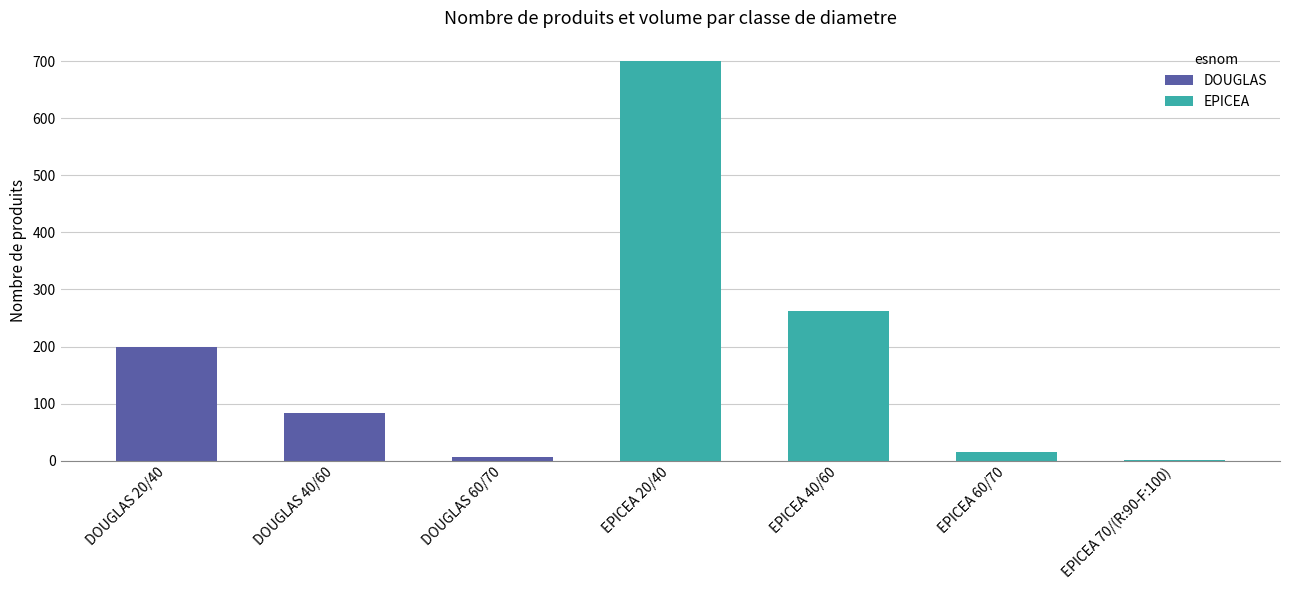

At which category is the sum across all series the highest?

EPICEA 20/40